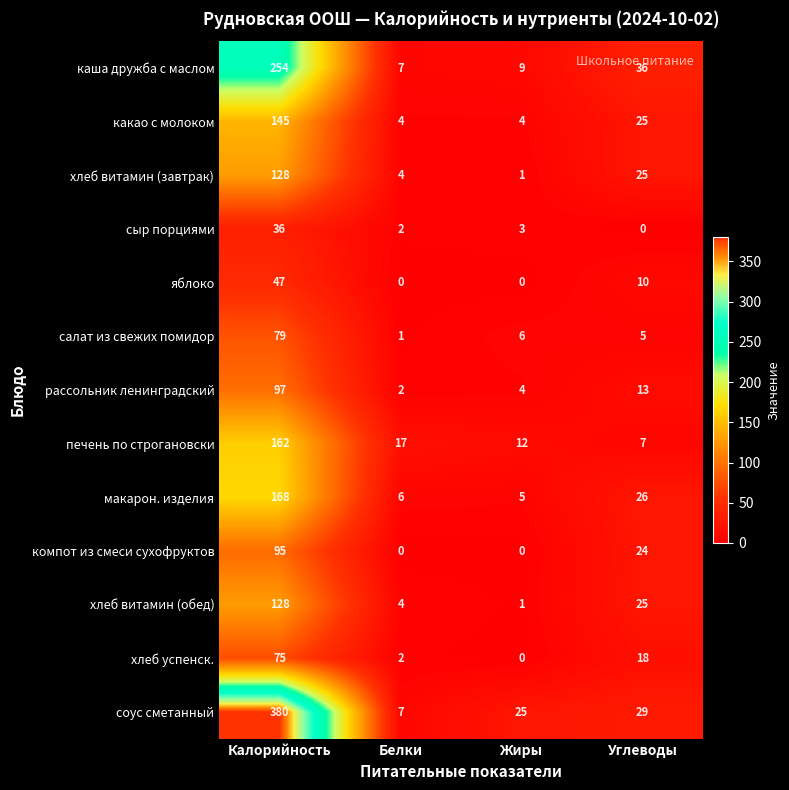

At how many categories does at least one series exceed 83?

1